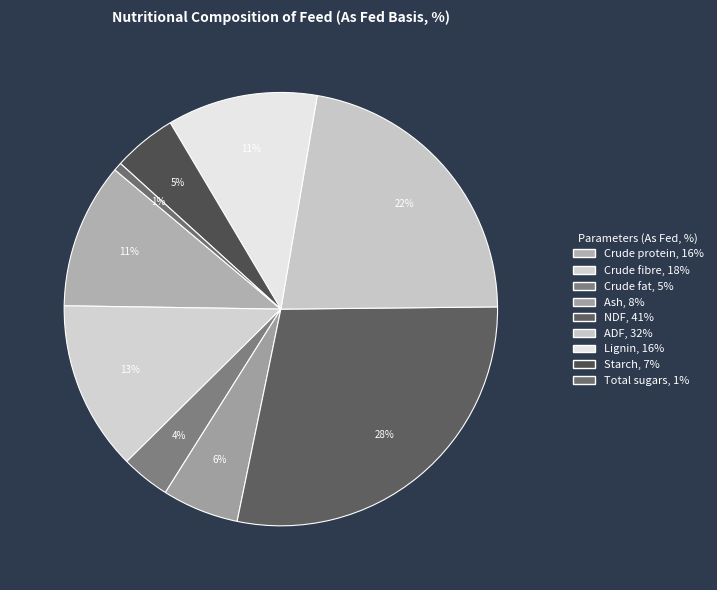

Count the number of slices in the pie.

9